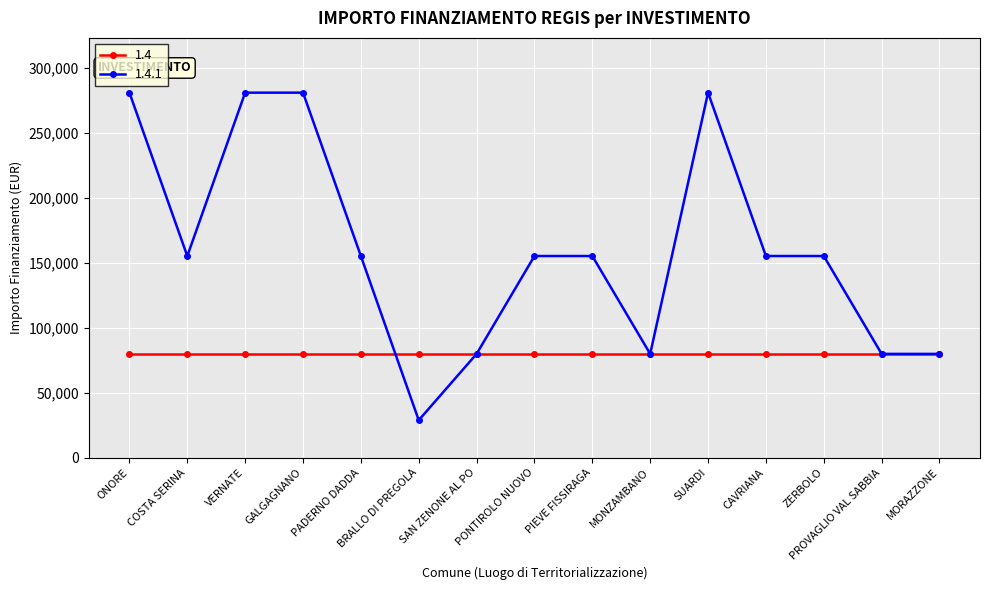

Does the chart display data point markers on the line(s)?

Yes